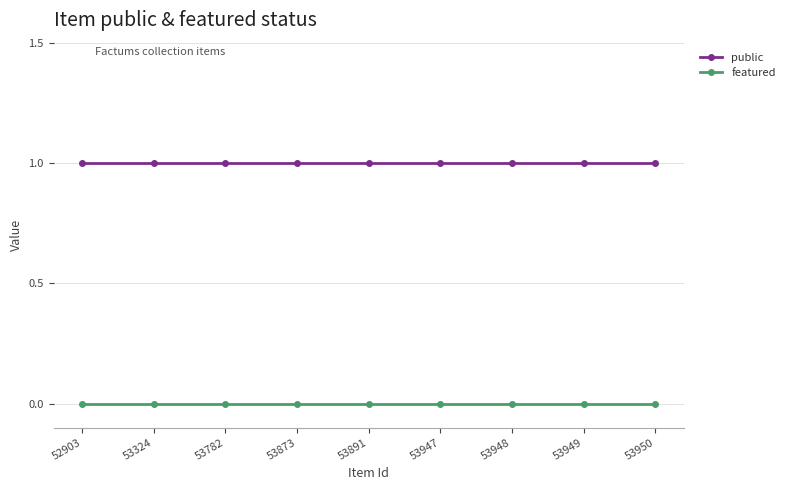

Reading left to right, list all the values displayed in this chart.

public: 52903=1	53324=1	53782=1	53873=1	53891=1	53947=1	53948=1	53949=1	53950=1
featured: 52903=0	53324=0	53782=0	53873=0	53891=0	53947=0	53948=0	53949=0	53950=0